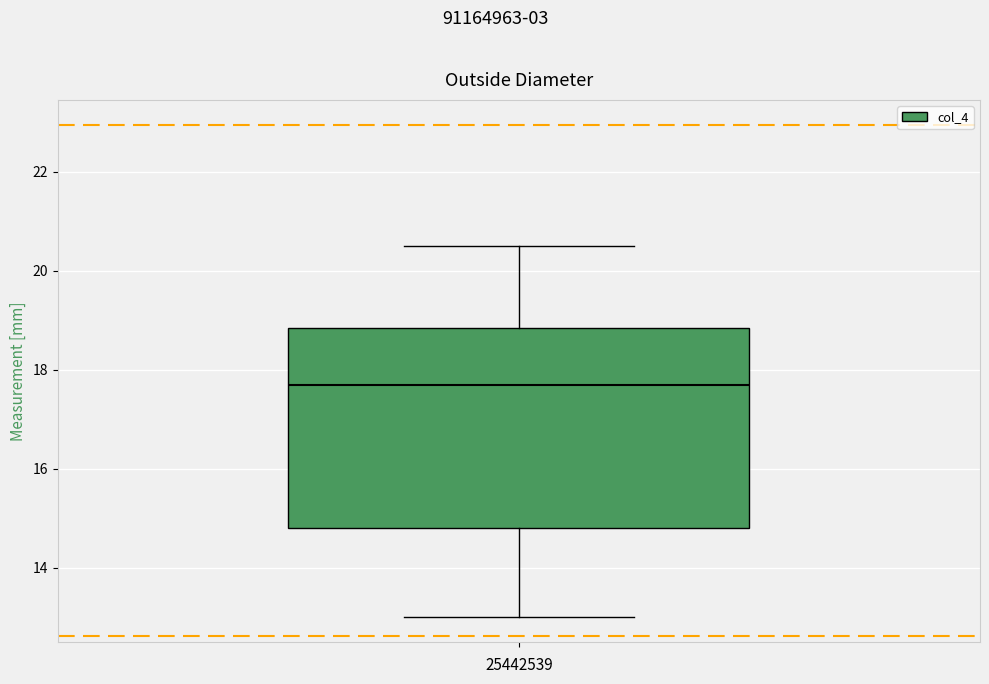

Where is the upper edge of the box on the y-axis? The values are not printed on the chart, so give them approximately, as read against the axis.

18.8